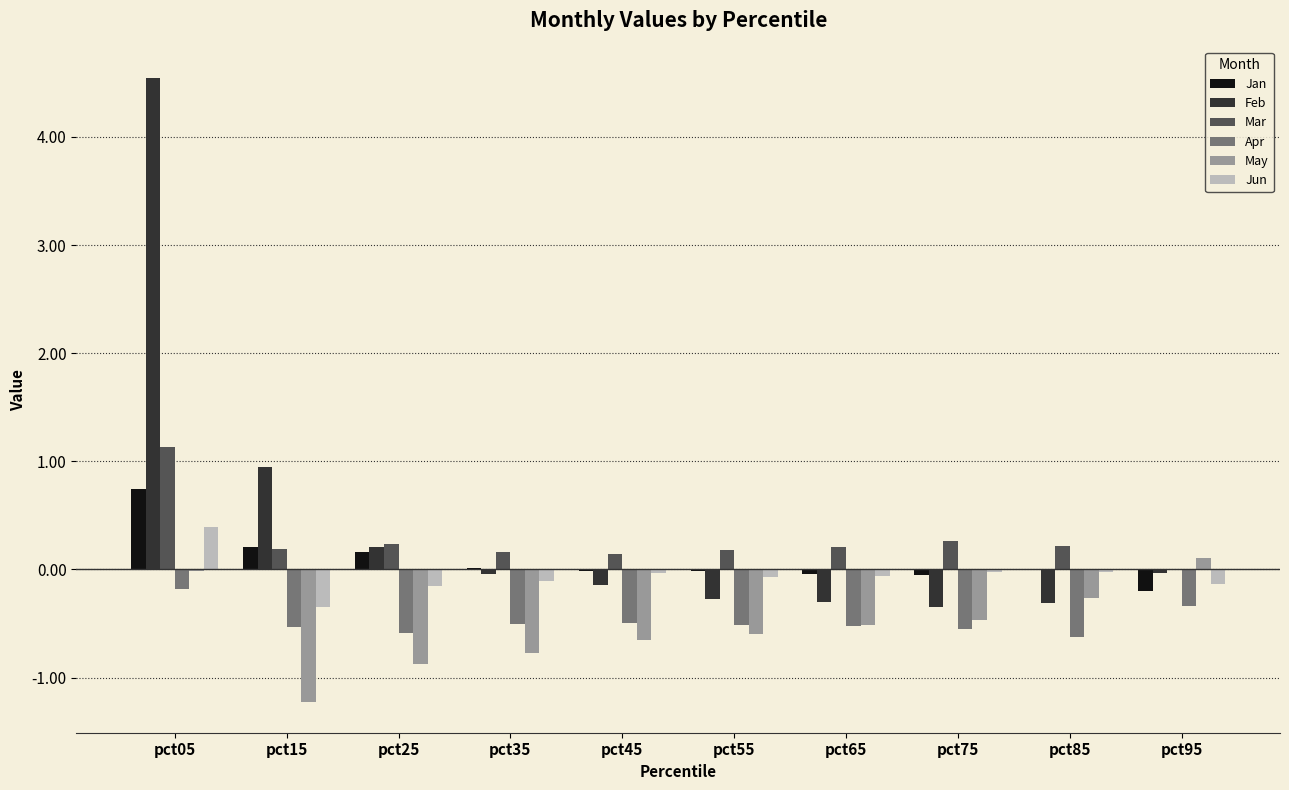

What is the sum of all Jun values?

-0.6